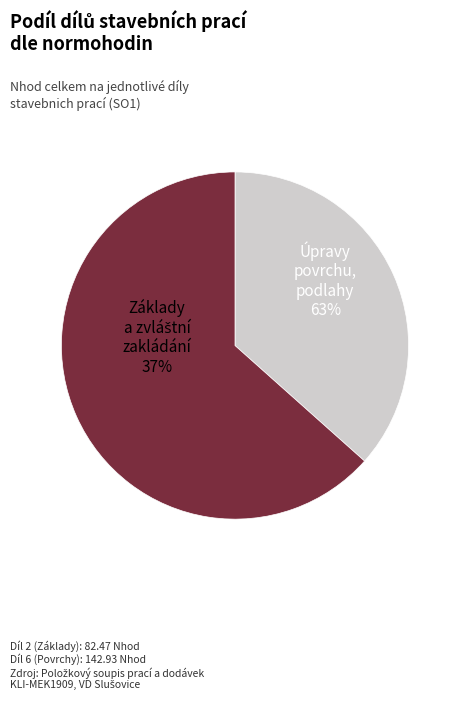

To the nearest percent, what portion does DIL 6 - Úpravy povrchu, podlahy represent?

63%